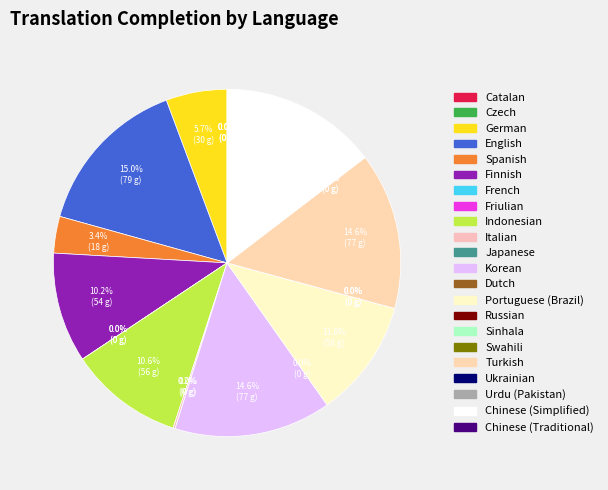

The Dutch slice represents 0% of the pie. True or false?

True